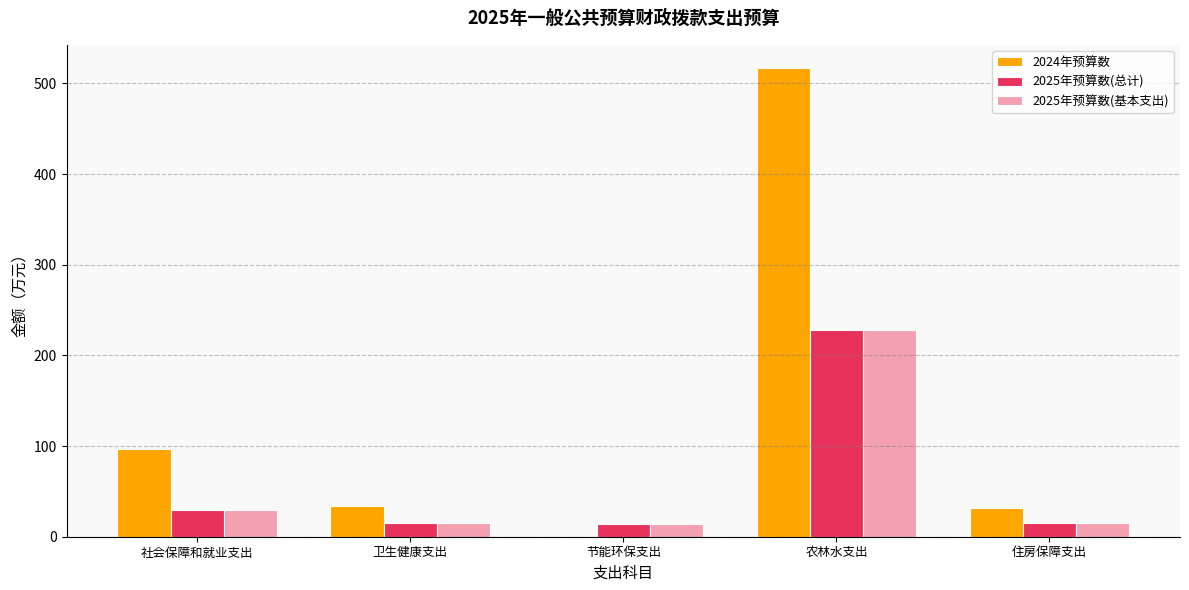

Is the value of 2024年预算数 at 节能环保支出 greater than the value of 2025年预算数(基本支出) at 农林水支出?

No